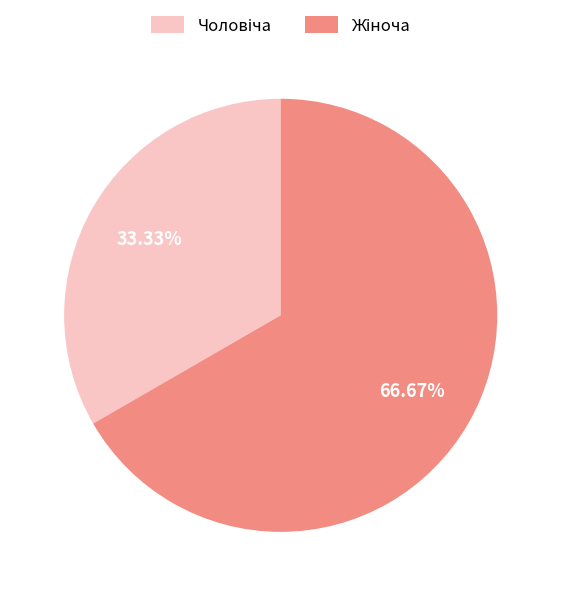

Count the number of slices in the pie.

2